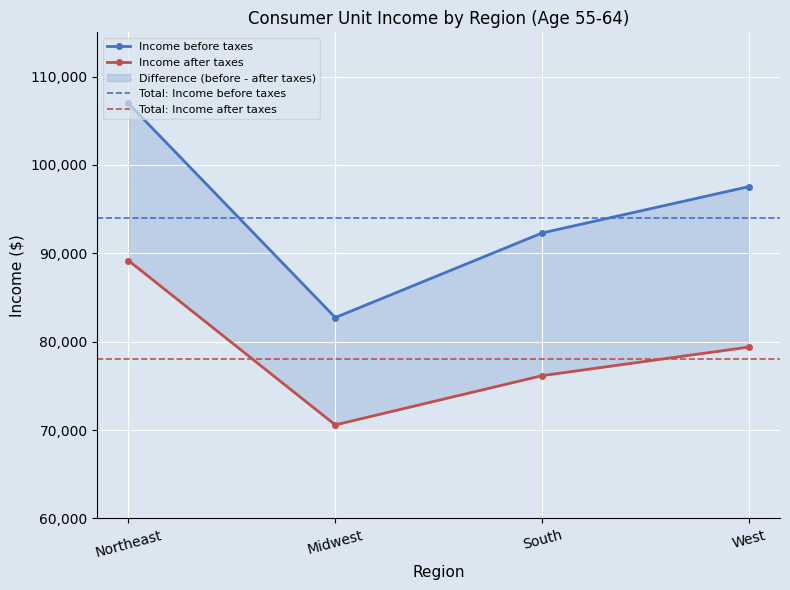

What is the minimum value for Income before taxes?

82730